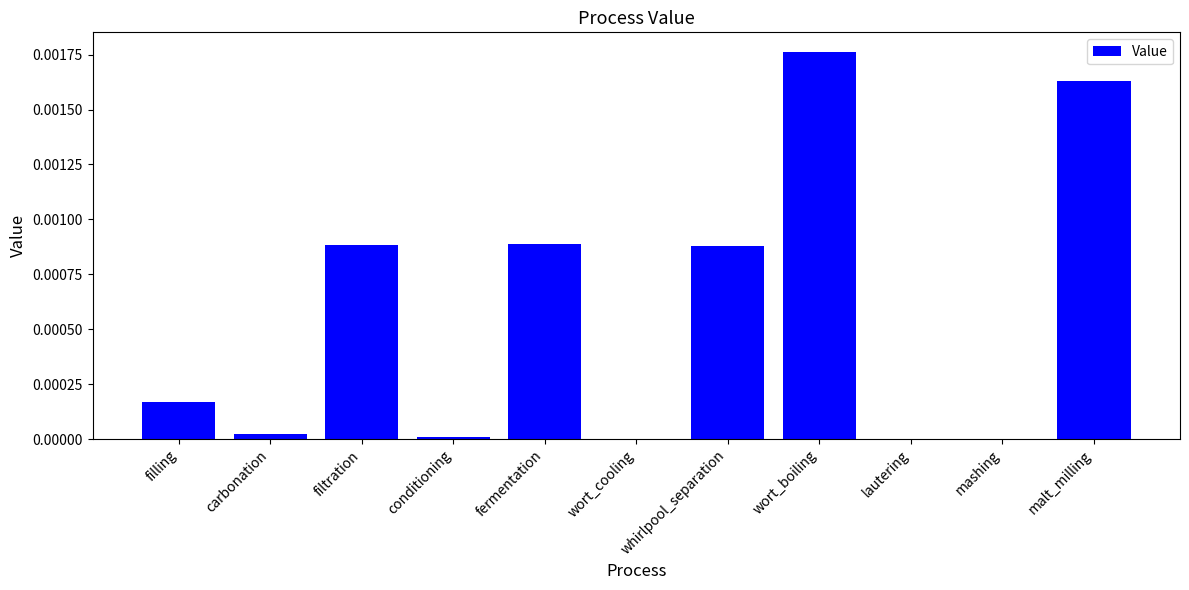

Between whirlpool_separation and mashing, which is larger?

whirlpool_separation